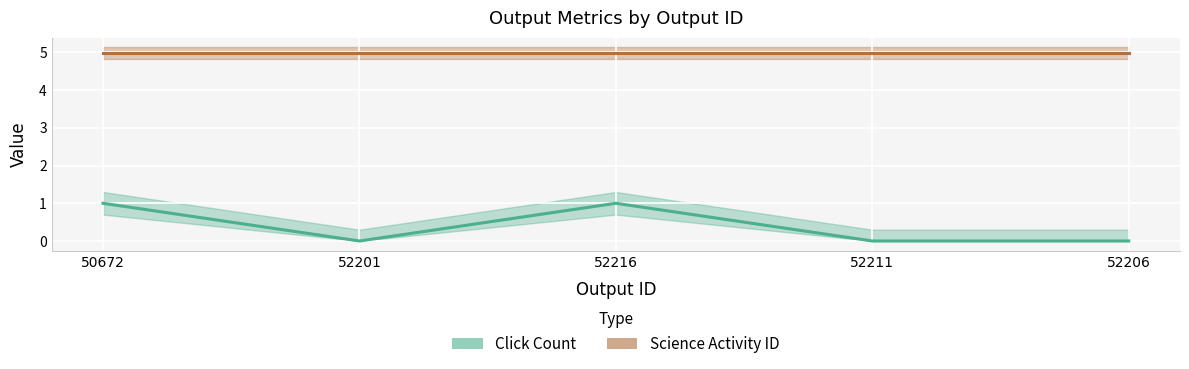

What are all the series names shown in the legend?

Click Count, Science Activity ID